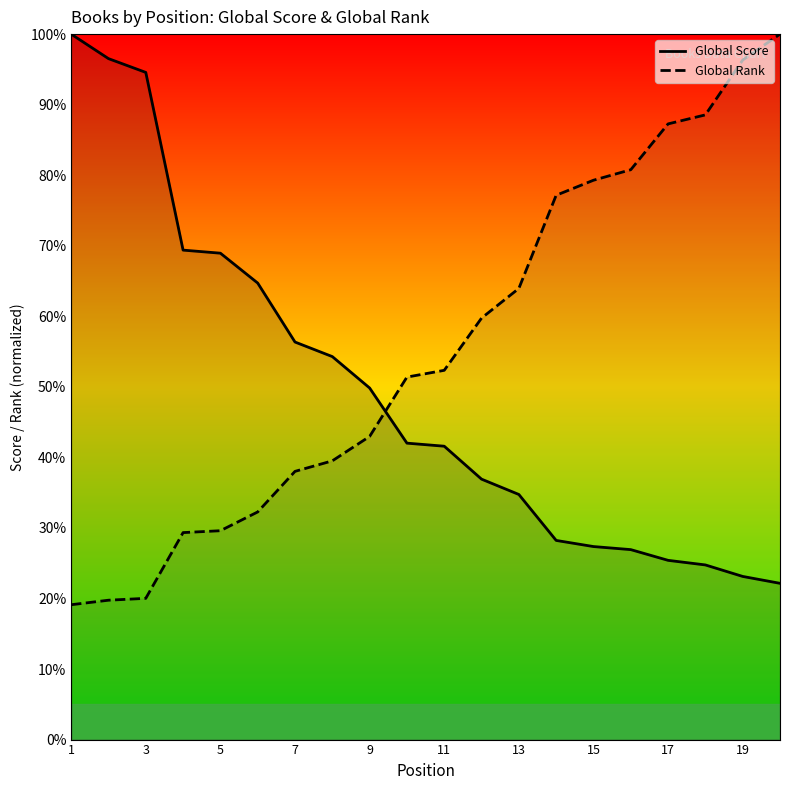

List the series in order of their overall mean, lowest first.

Global Score, Global Rank